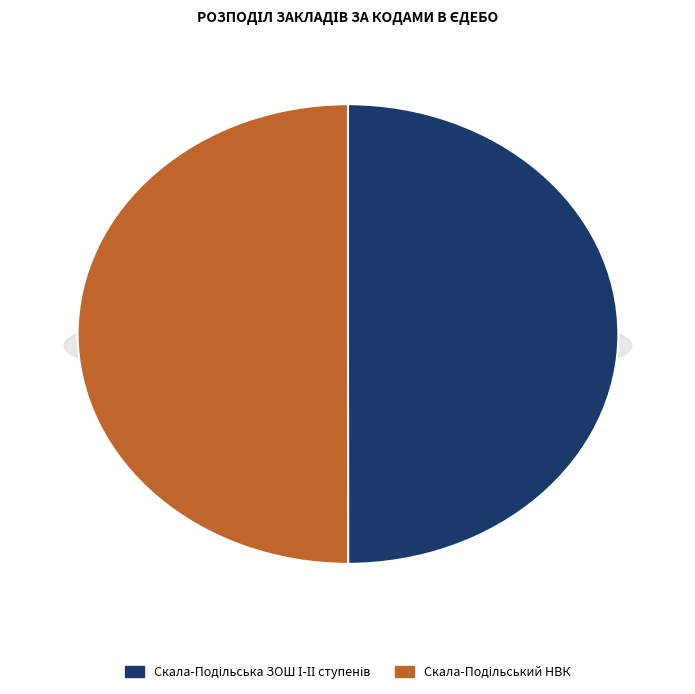

To the nearest percent, what portion does Скала-Подільський НВК represent?

50%